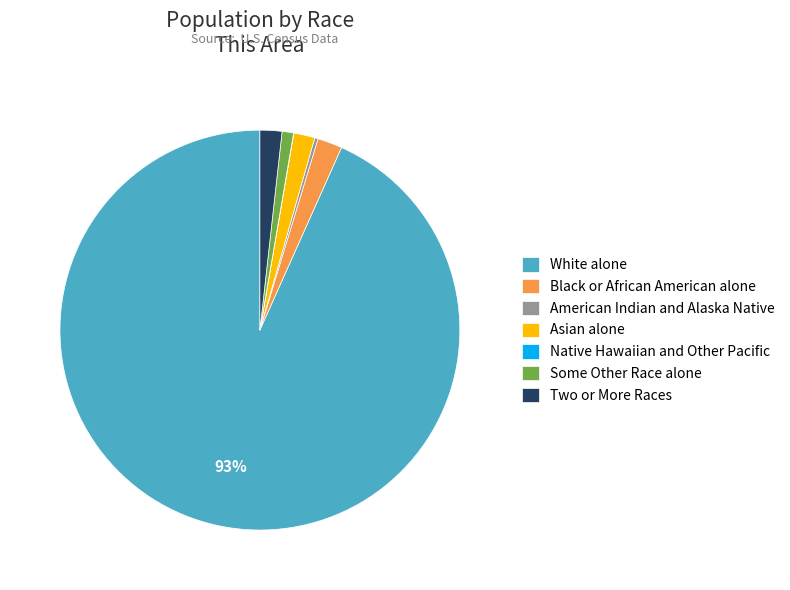

Which category has the biggest portion of the pie?

White alone